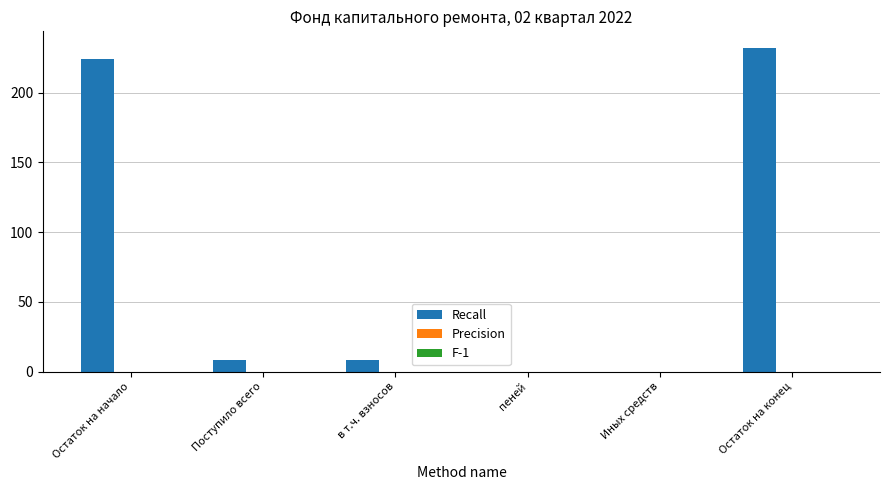

What is the change in value from в т.ч. взносов to пеней?

-8.4